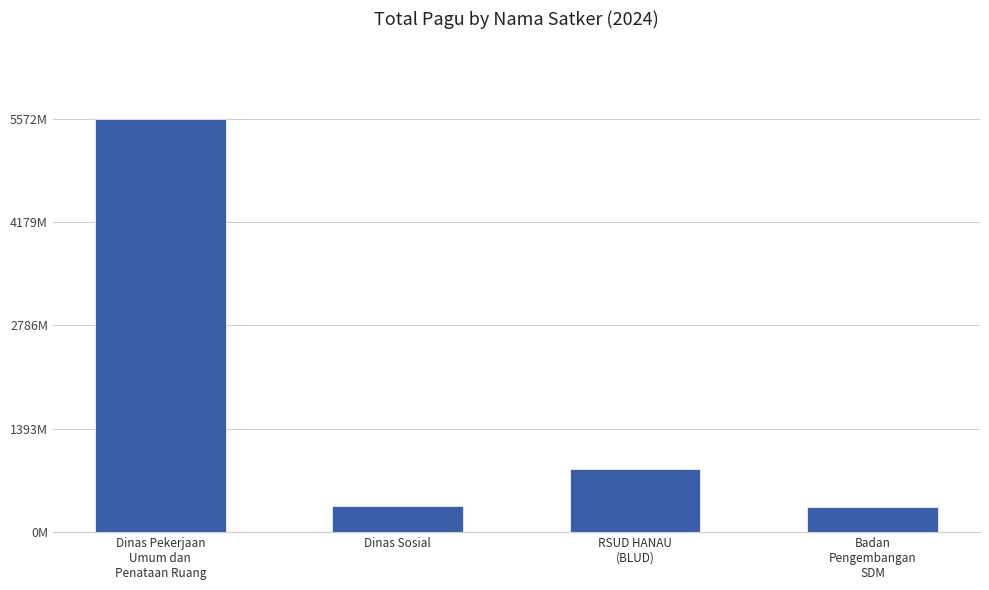

Reading right to left, list all the values displayed in this chart.

Badan
Pengembangan
SDM=334644031	RSUD HANAU
(BLUD)=846300000	Dinas Sosial=353878000	Dinas Pekerjaan
Umum dan
Penataan Ruang=5572750000